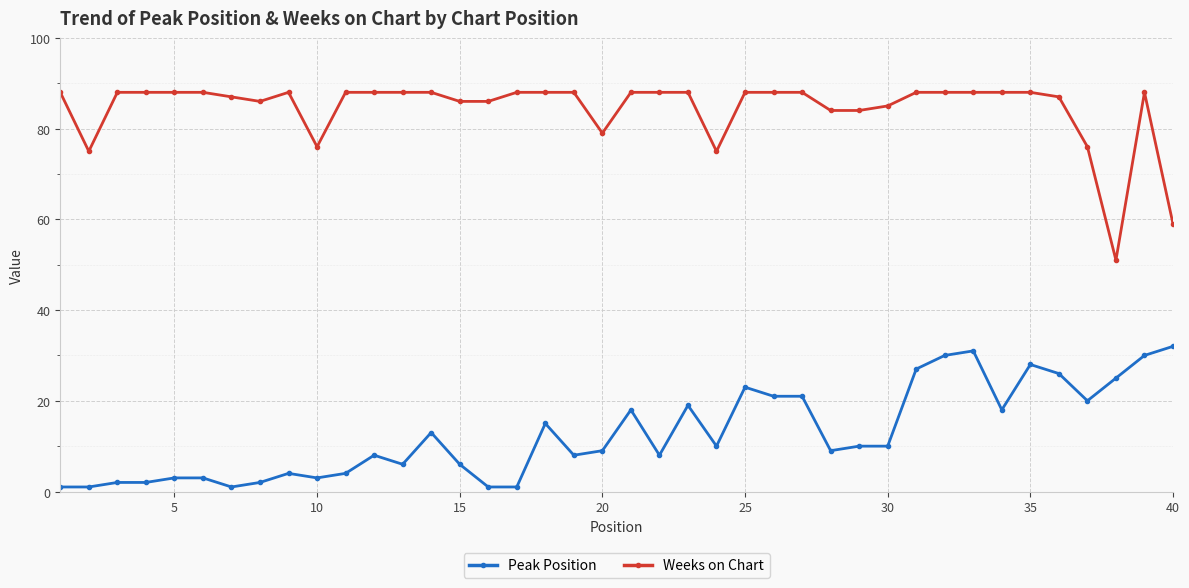

Rank the series by their maximum value, from highest to lowest.

Weeks on Chart, Peak Position